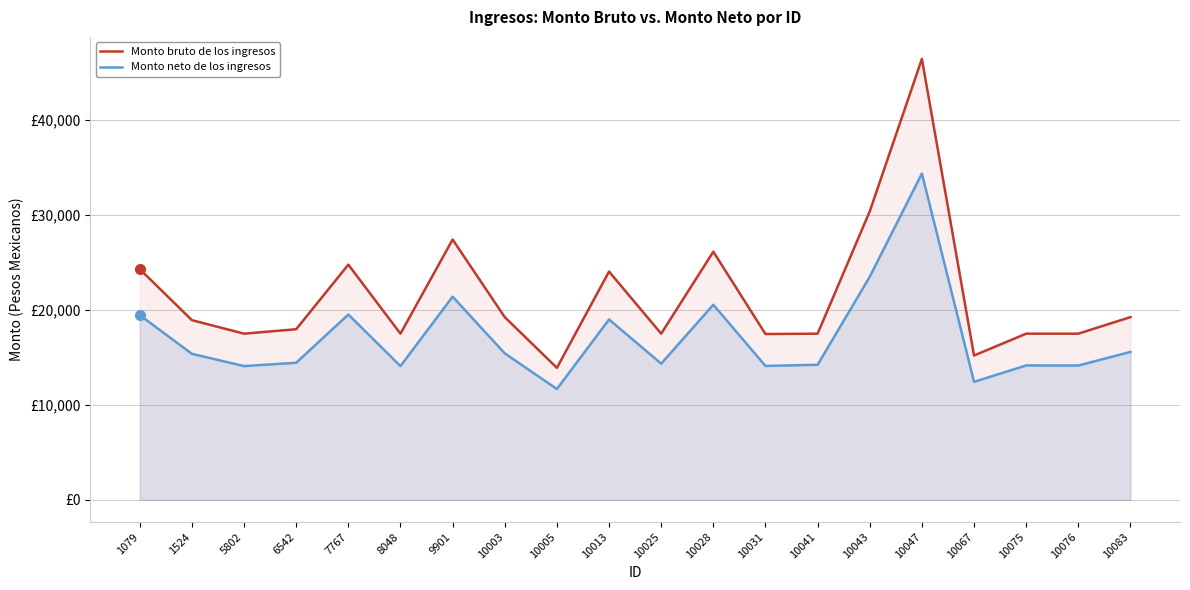

What is the spread (max minus min) of values at 10013?

5046.8